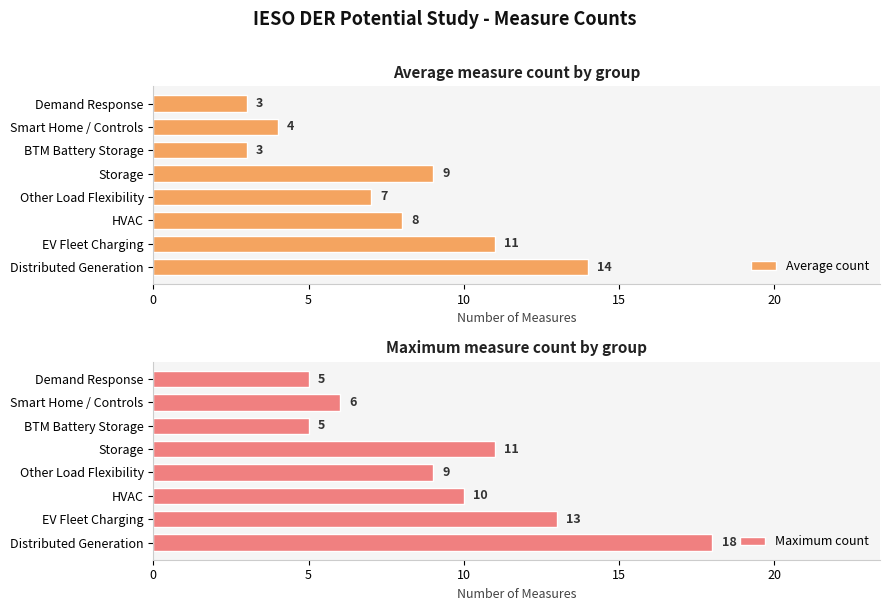

What is the sum of the Average count values at Distributed Generation and Smart Home / Controls?

18